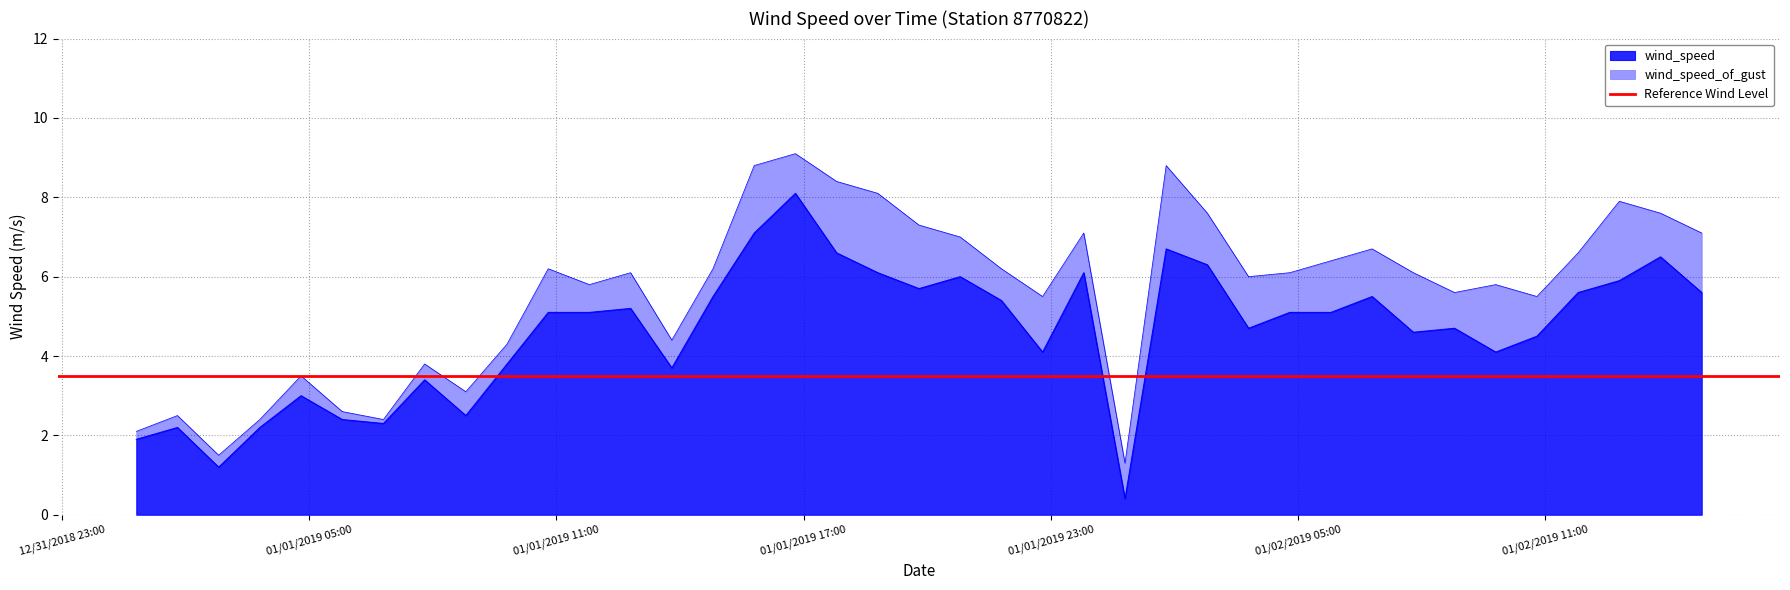

What value does the wind_speed series have at 2019-01-02T12:48:00Z?

5.9